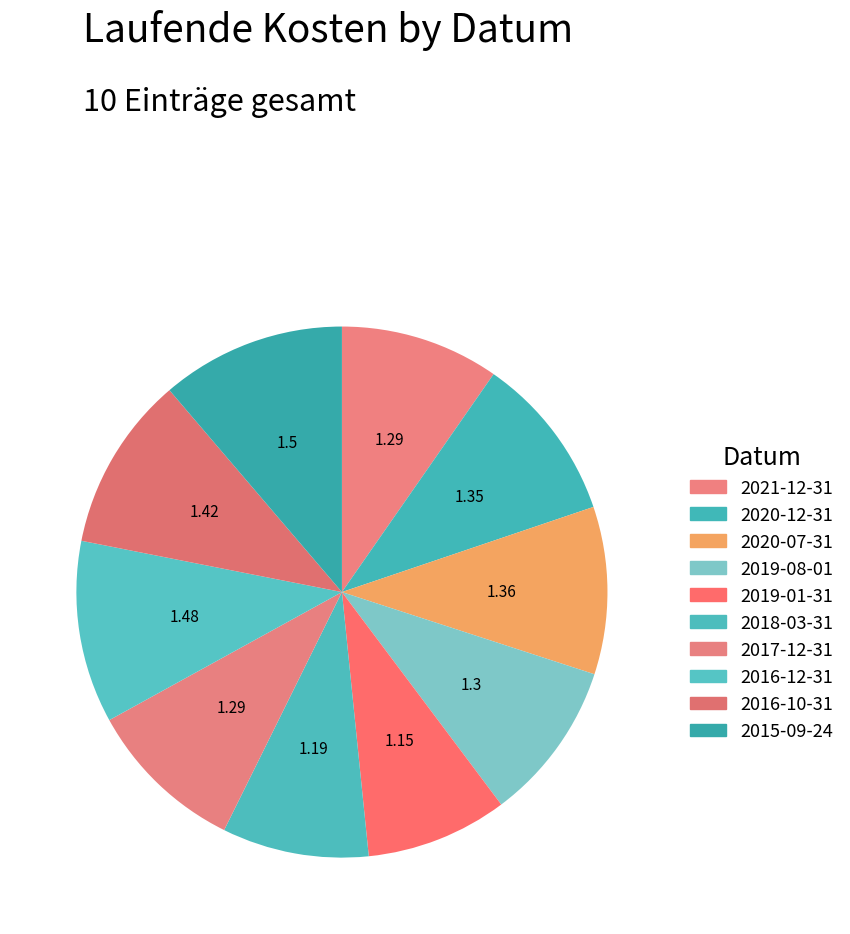

Count the number of slices in the pie.

10